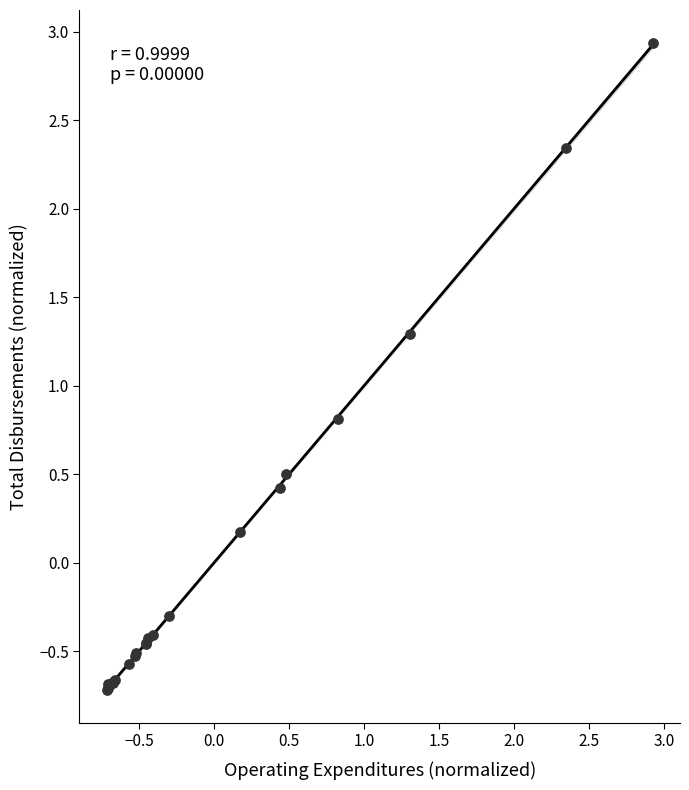

What Y value in the scatter plot is closest to 1?

0.8